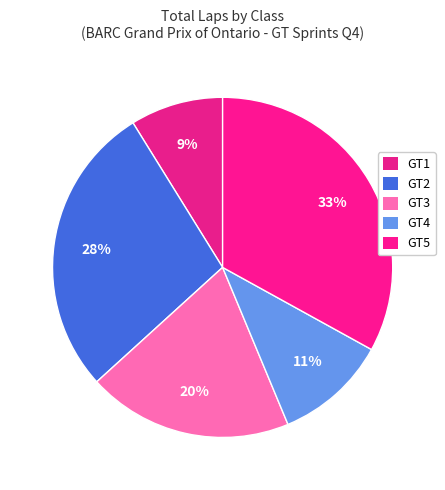

How many slices are in this pie chart?

5